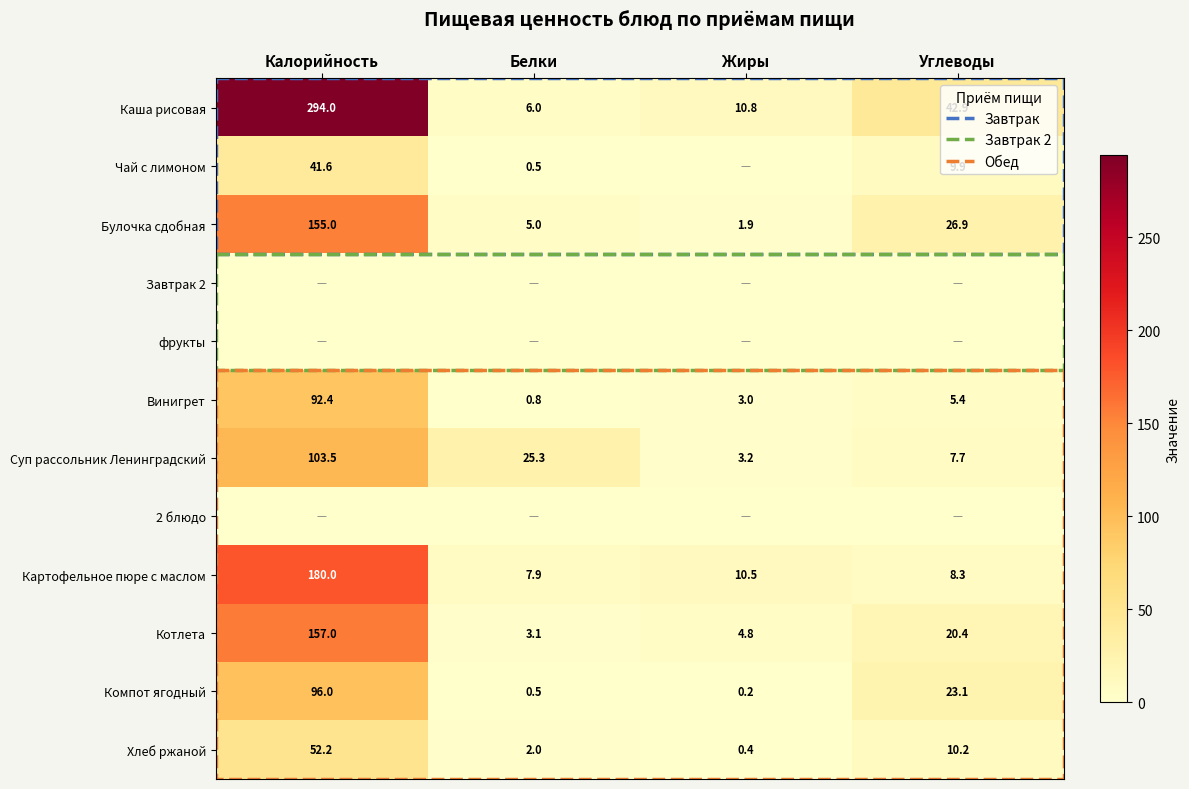

What is the difference between the second highest and minimum values in the Компот ягодный series?

22.9